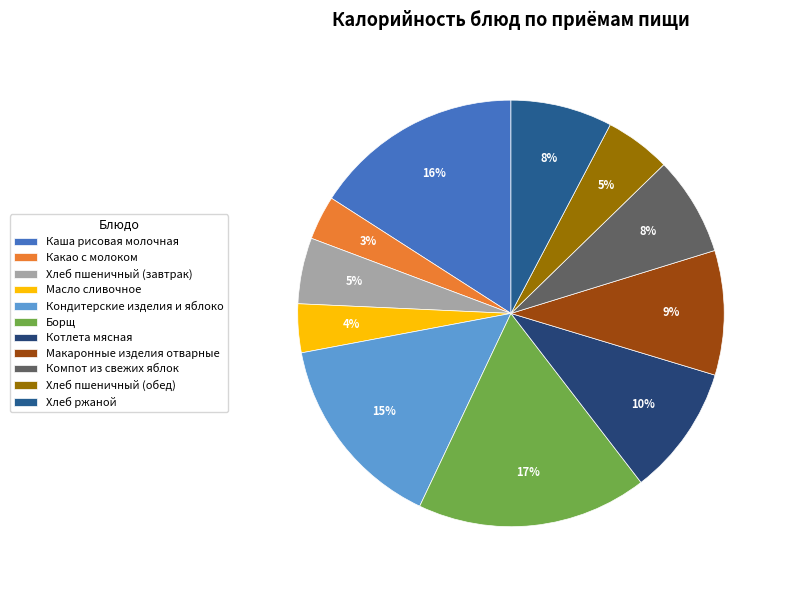

How many slices are in this pie chart?

11